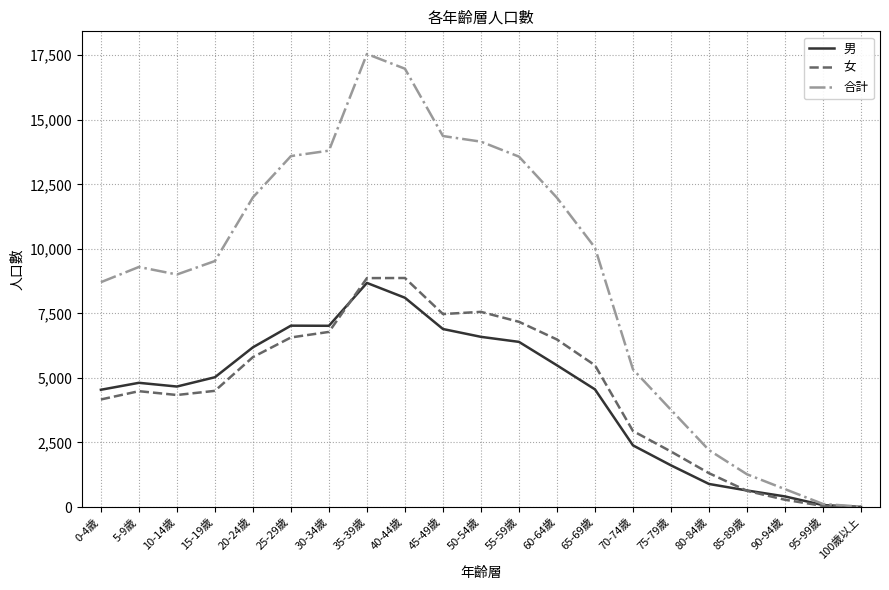

What position from the left is 80-84歲?

17